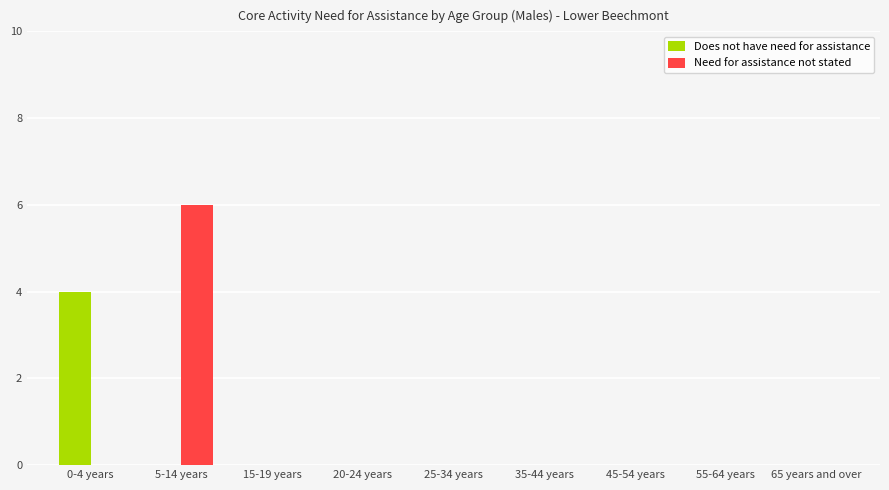

At which category is the sum across all series the highest?

5-14 years